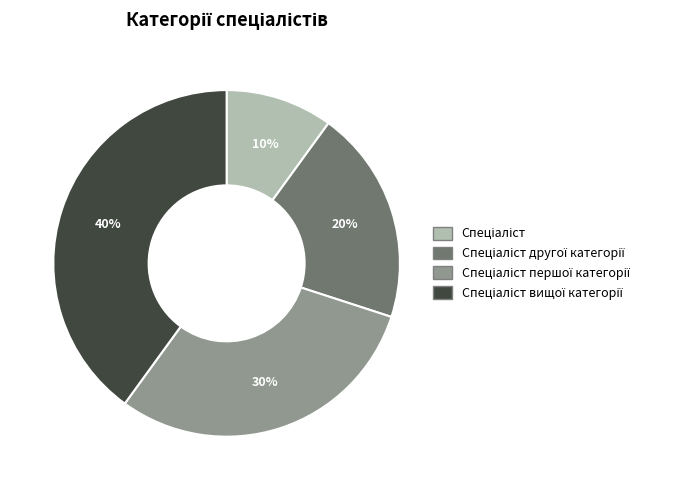

To the nearest percent, what is the difference between the largest and smallest slice percentages?

30%